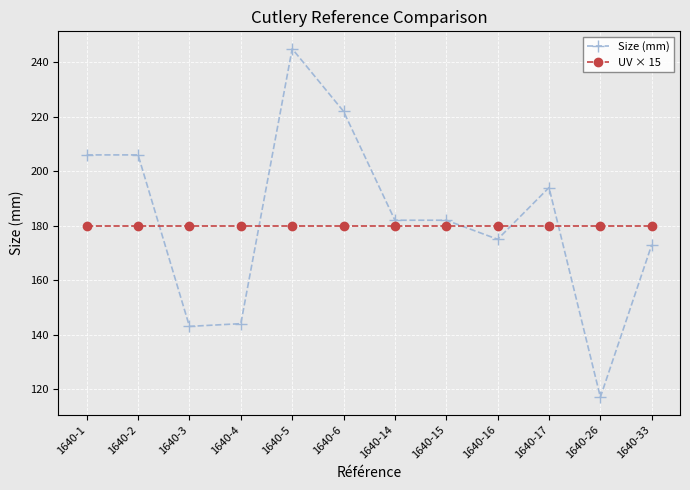

Which category has the highest value across all series?

1640-5